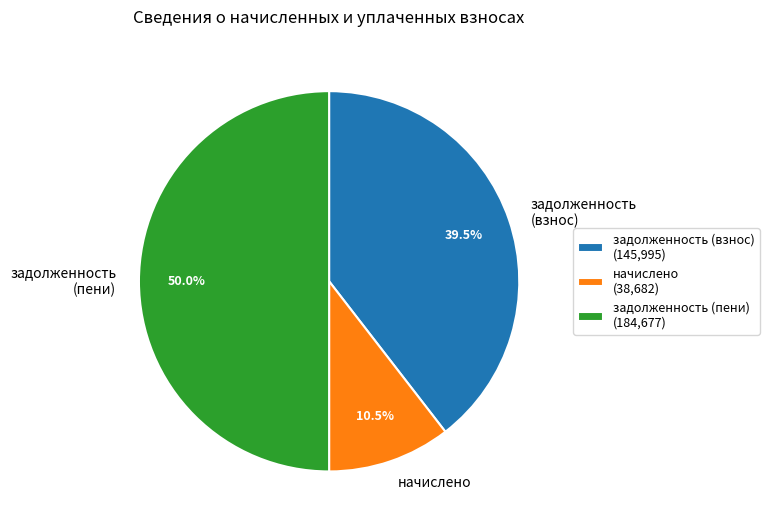

What portion of the pie excludes задолженность (взнос)?

60.5%